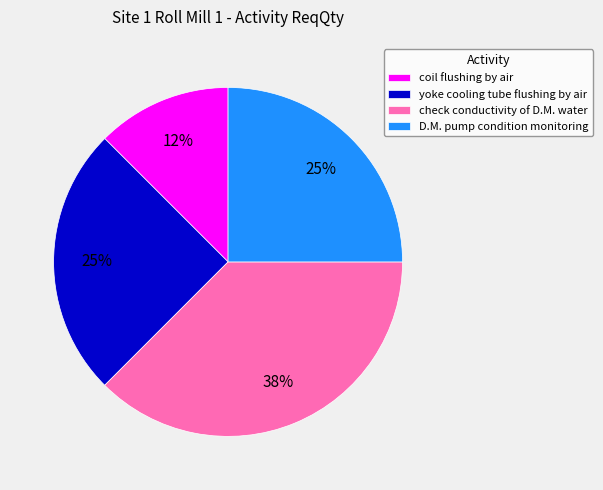

What is the smallest slice in the pie chart?

coil flushing by air